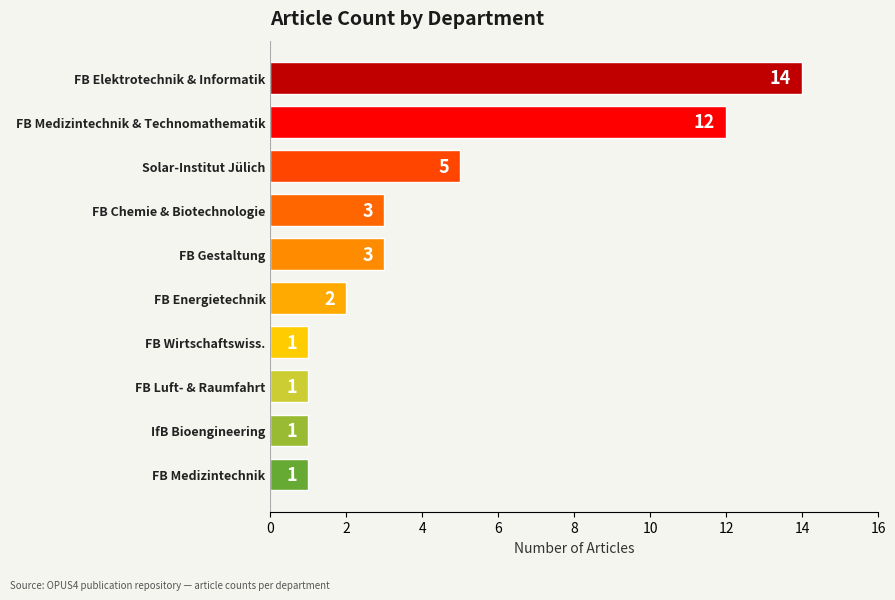

What is the label of the 6th bar from the bottom?

FB Gestaltung